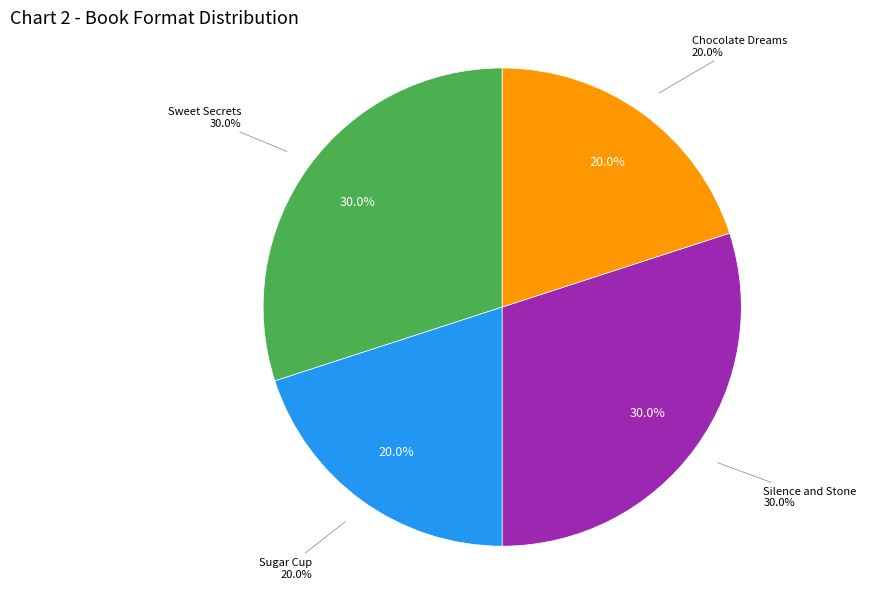

Count the number of slices in the pie.

4